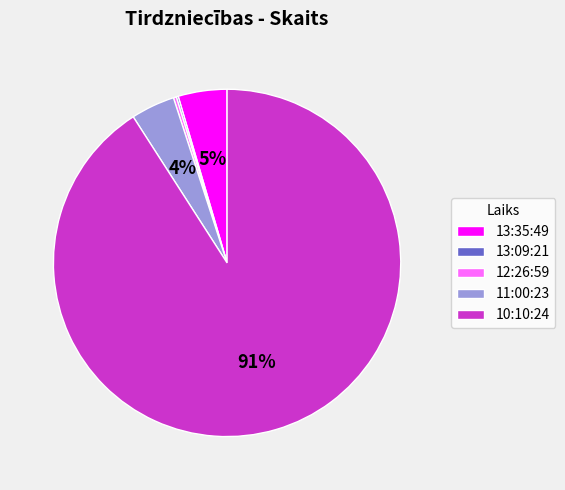

Is it true that 13:35:49 is 11% of the pie?

False